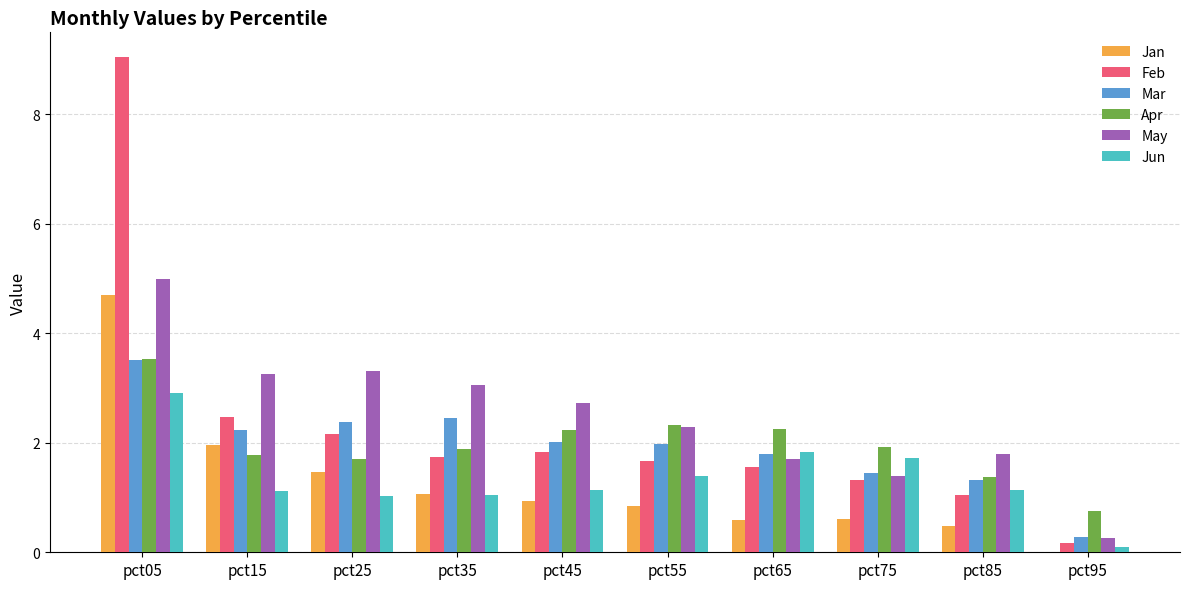

Which category has the highest value in the May series?

pct05